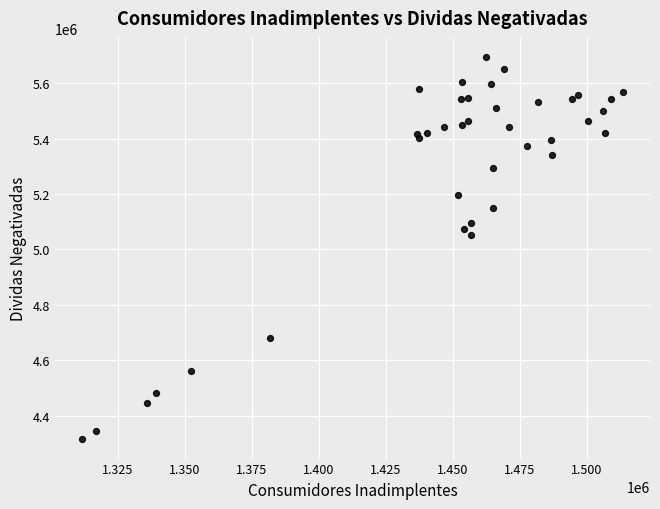

What Y value in the scatter plot is closest to 5004245?

5053043